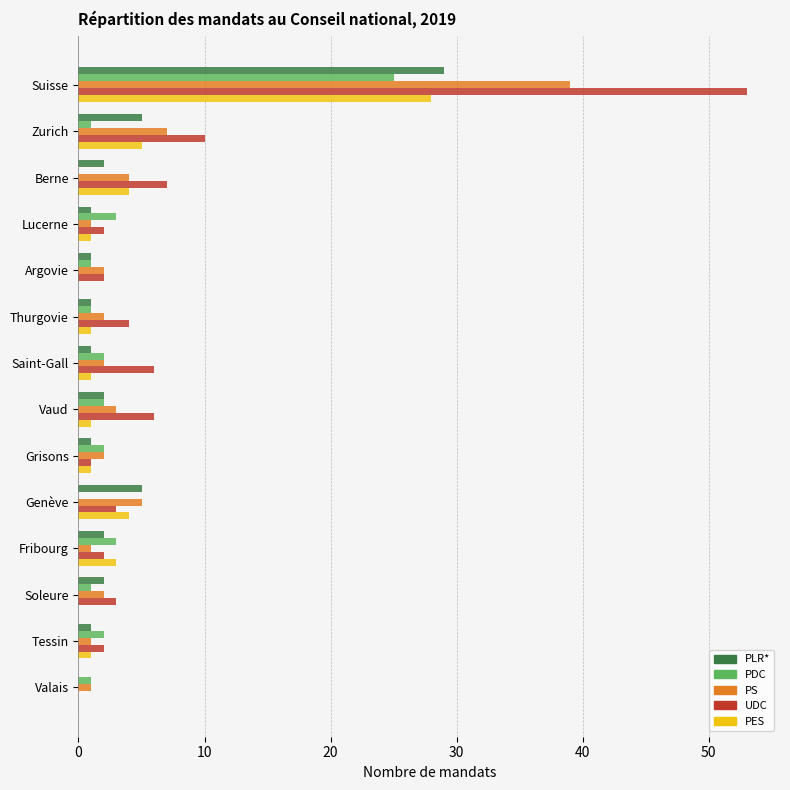

What are all the series names shown in the legend?

PLR*, PDC, PS, UDC, PES